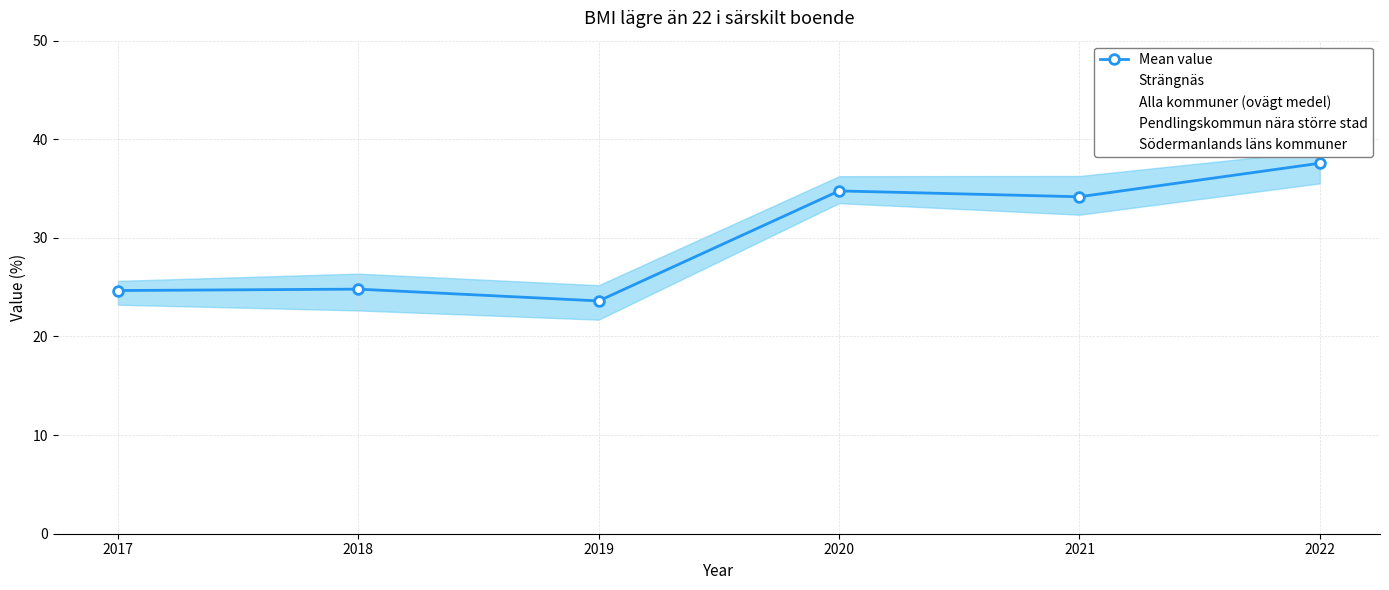

At which label is Alla kommuner (ovägt medel) closest to 30?

2018